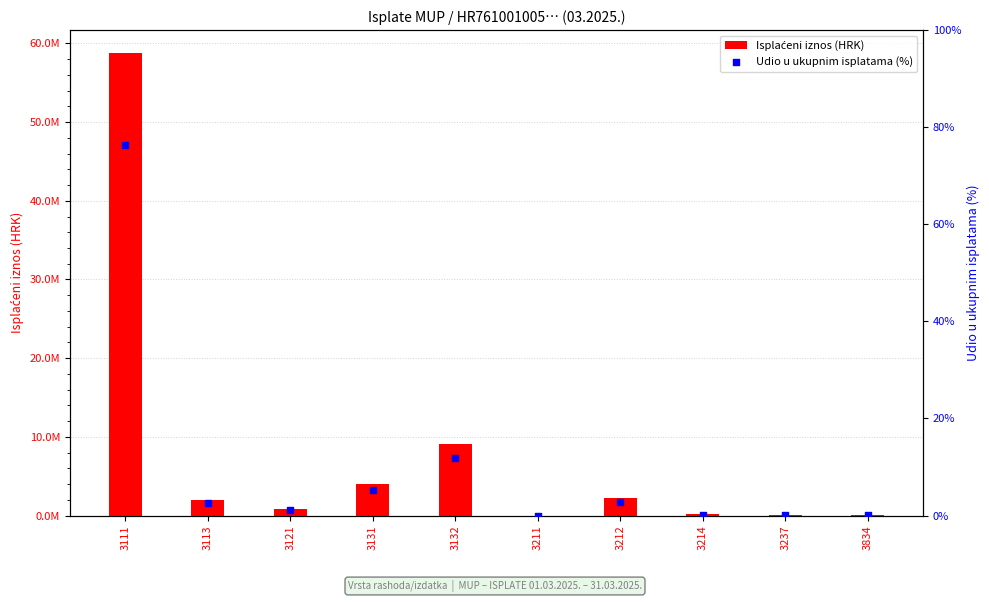

Which series reaches the minimum Y coordinate?

Udio u ukupnim isplatama (%)